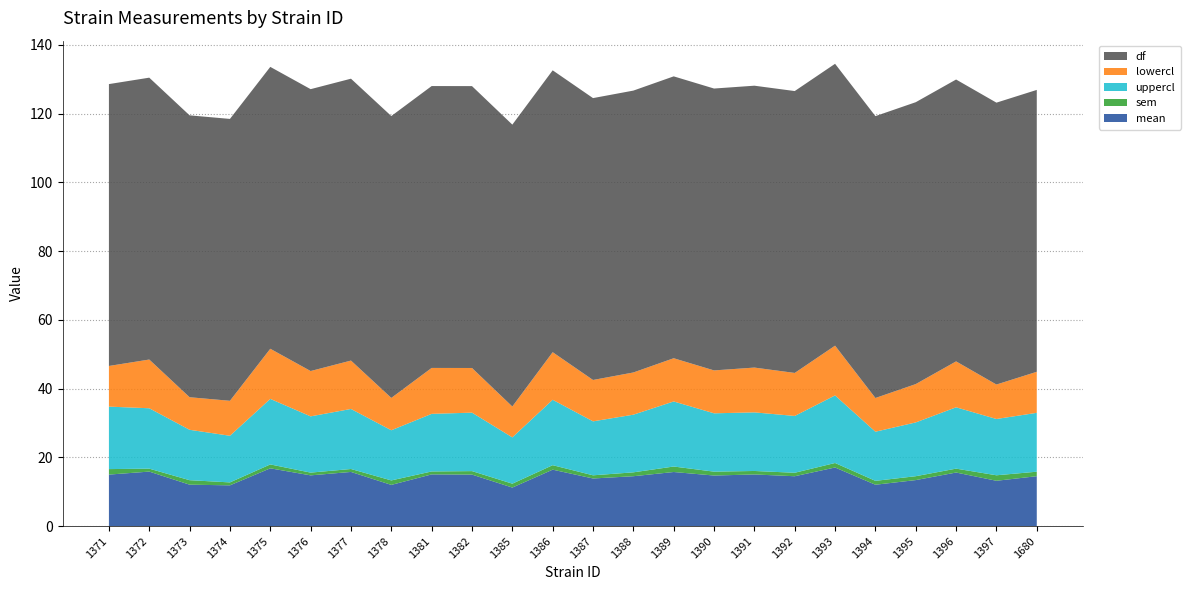

Reading right to left, list all the values displayed in this chart.

mean: 1680=14.5	1397=13.2	1396=15.6	1395=13.4	1394=12.1	1393=17.1	1392=14.5	1391=15.0	1390=14.7	1389=15.8	1388=14.5	1387=13.9	1386=16.4	1385=11.2	1382=15.0	1381=15.1	1378=12.0	1377=15.8	1376=14.8	1375=16.8	1374=11.9	1373=12.1	1372=15.9	1371=15.0
sem: 1680=1.3	1397=1.6	1396=1.1	1395=1.1	1394=1.1	1393=1.3	1392=1.0	1391=1.0	1390=1.1	1389=1.6	1388=1.1	1387=0.9	1386=1.3	1385=1.1	1382=1.0	1381=0.9	1378=1.3	1377=0.9	1376=0.8	1375=1.1	1374=0.9	1373=1.3	1372=0.9	1371=1.6
uppercl: 1680=17.1	1397=16.4	1396=17.8	1395=15.6	1394=14.3	1393=19.7	1392=16.5	1391=17.0	1390=17.0	1389=18.9	1388=16.8	1387=15.7	1386=19.0	1385=13.5	1382=17.0	1381=16.8	1378=14.6	1377=17.5	1376=16.4	1375=19.1	1374=13.6	1373=14.7	1372=17.6	1371=18.2
lowercl: 1680=11.9	1397=10.0	1396=13.4	1395=11.2	1394=9.8	1393=14.5	1392=12.5	1391=13.0	1390=12.5	1389=12.6	1388=12.3	1387=12.0	1386=13.8	1385=9.0	1382=13.0	1381=13.4	1378=9.4	1377=14.1	1376=13.2	1375=14.6	1374=10.2	1373=9.5	1372=14.2	1371=11.8
df: 1680=82.0	1397=82.0	1396=82.0	1395=82.0	1394=82.0	1393=82.0	1392=82.0	1391=82.0	1390=82.0	1389=82.0	1388=82.0	1387=82.0	1386=82.0	1385=82.0	1382=82.0	1381=82.0	1378=82.0	1377=82.0	1376=82.0	1375=82.0	1374=82.0	1373=82.0	1372=82.0	1371=82.0